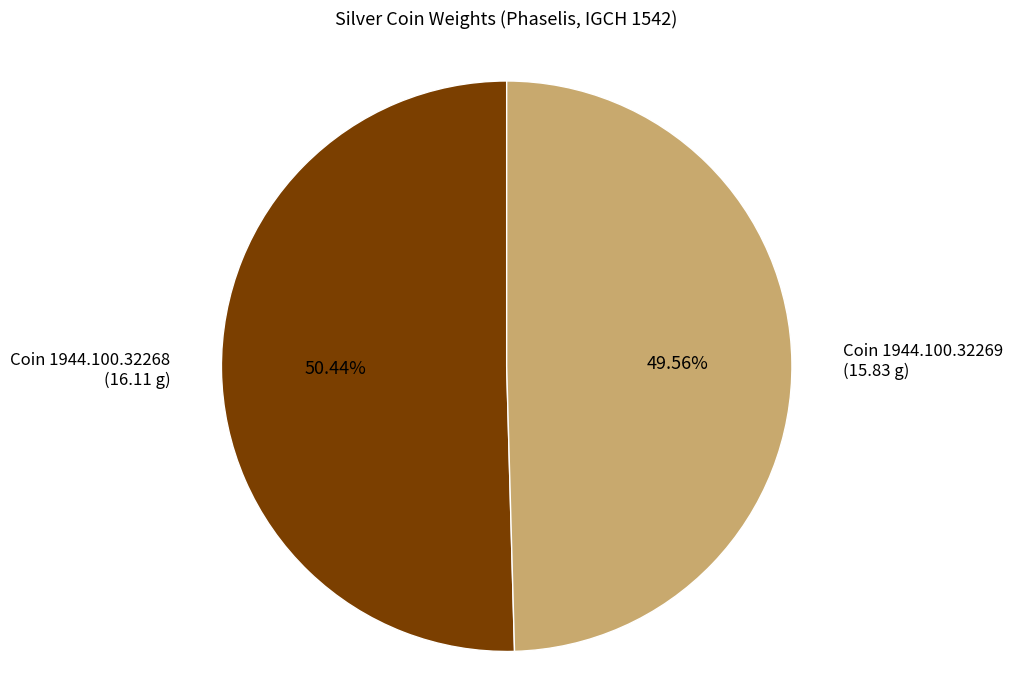

Rank the categories by value from lowest to highest.

Coin 1944.100.32269 (15.83 g), Coin 1944.100.32268 (16.11 g)